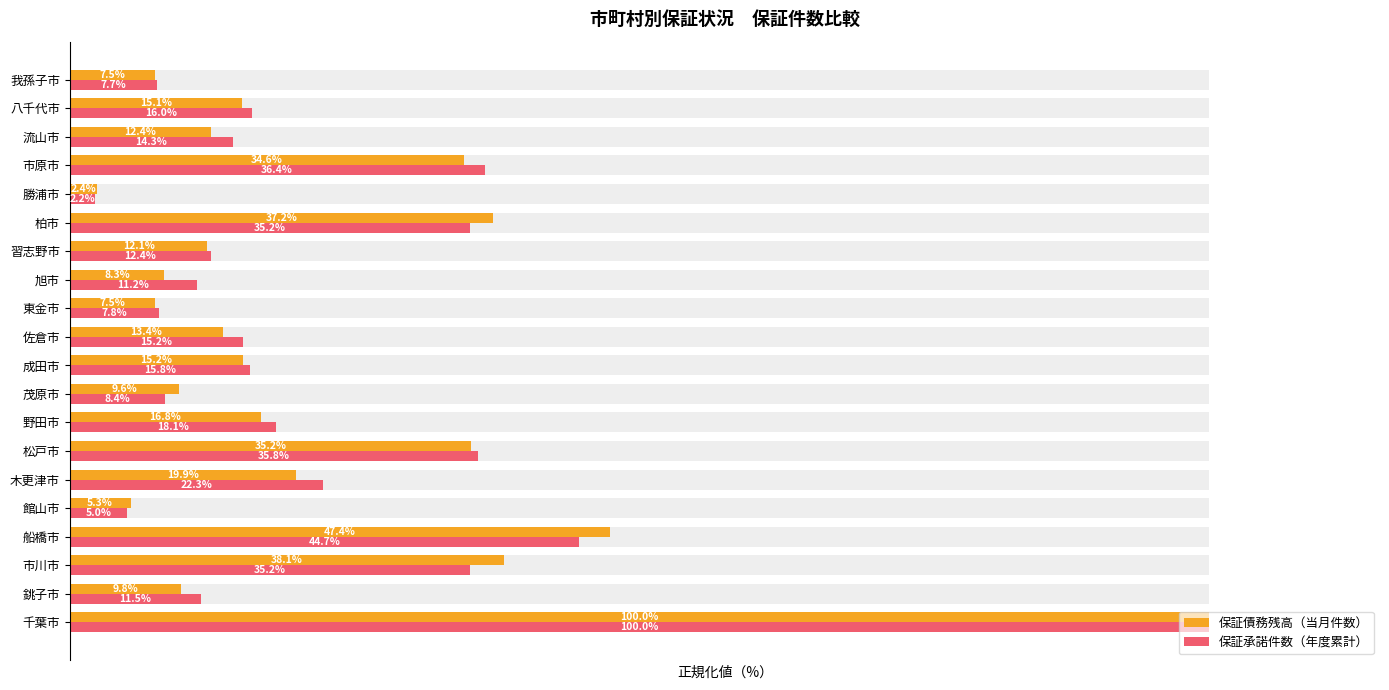

What is the smallest value displayed?

2.2